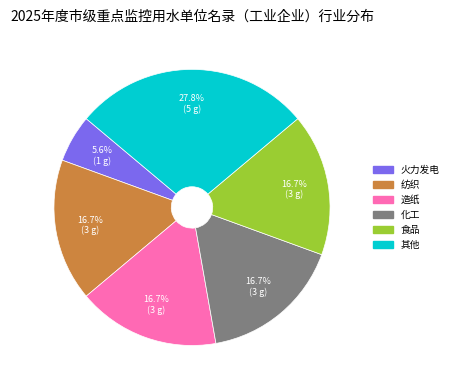

What is the total percentage of 食品 and 其他?

44.4%